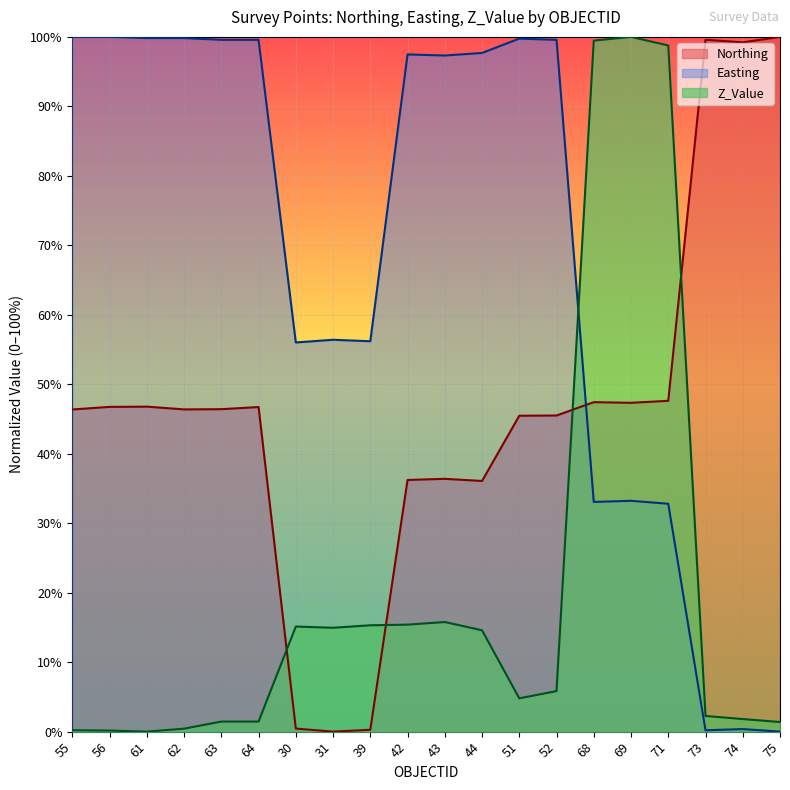

In Northing, how many points are lower than both neighbors (excluding endpoints)?

5